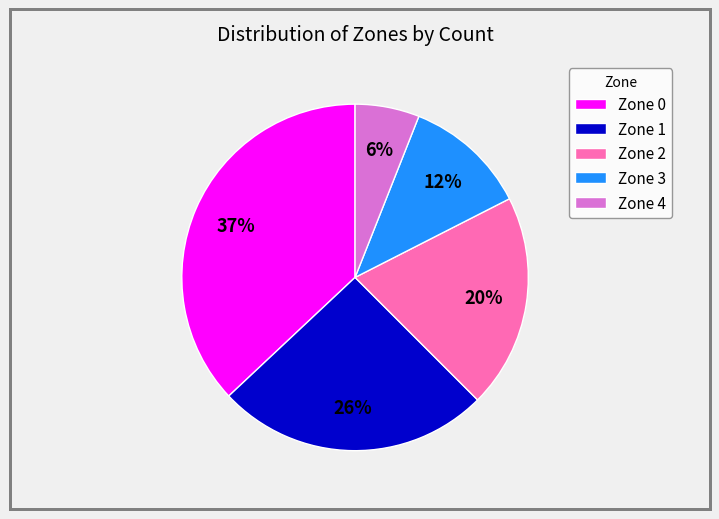

Is the sum of Zone 3 and Zone 4 greater than half?

No